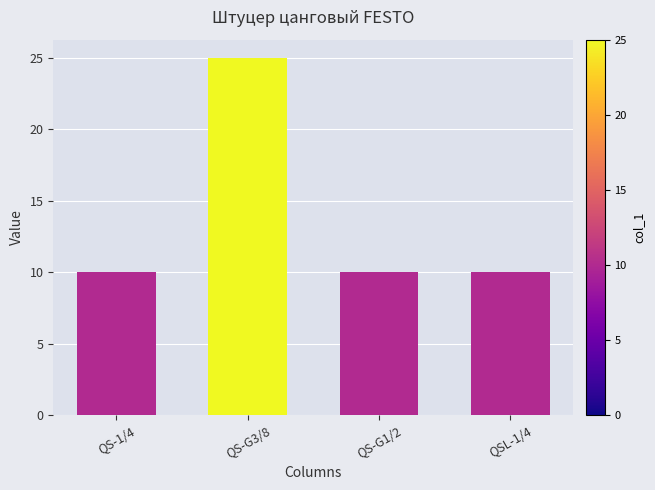

Count the number of data series in this chart.

1